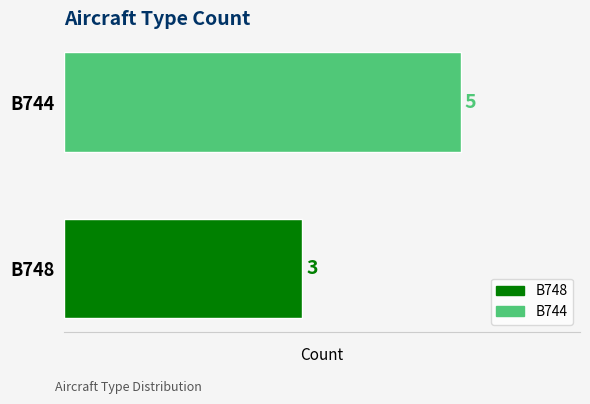

List the labels in order of value, smallest first.

B748, B744